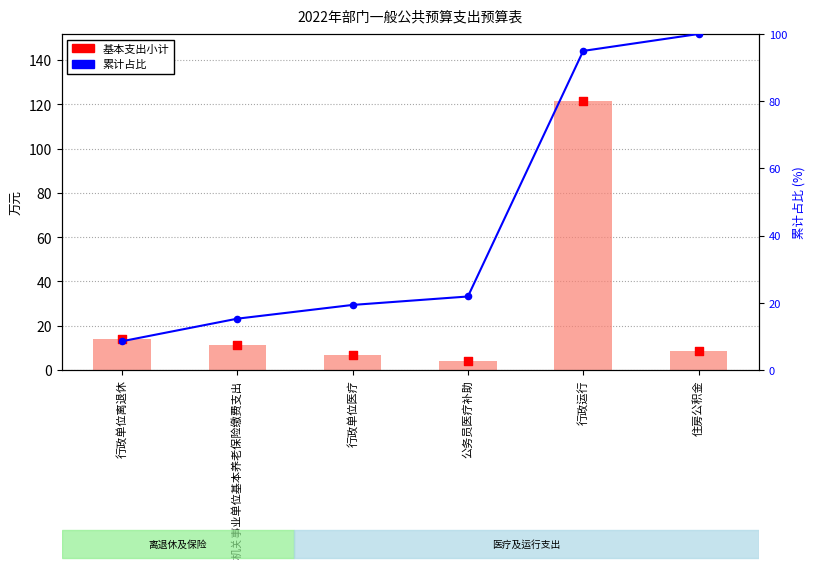

Which series has the largest Y range (max minus min)?

基本支出小计